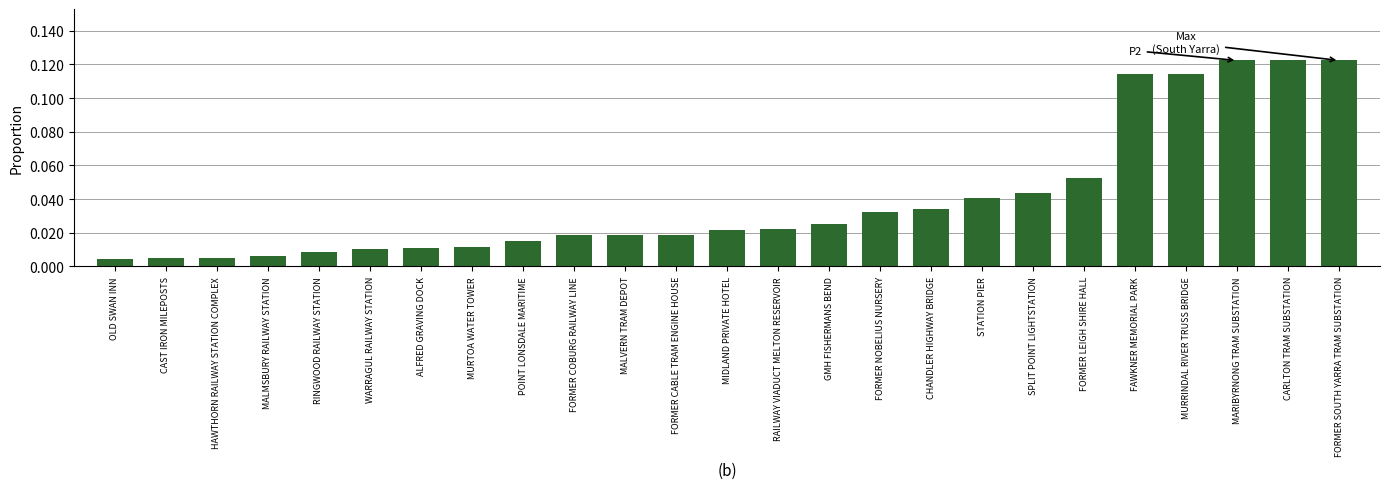

What position from the left is HAWTHORN RAILWAY STATION COMPLEX?

3